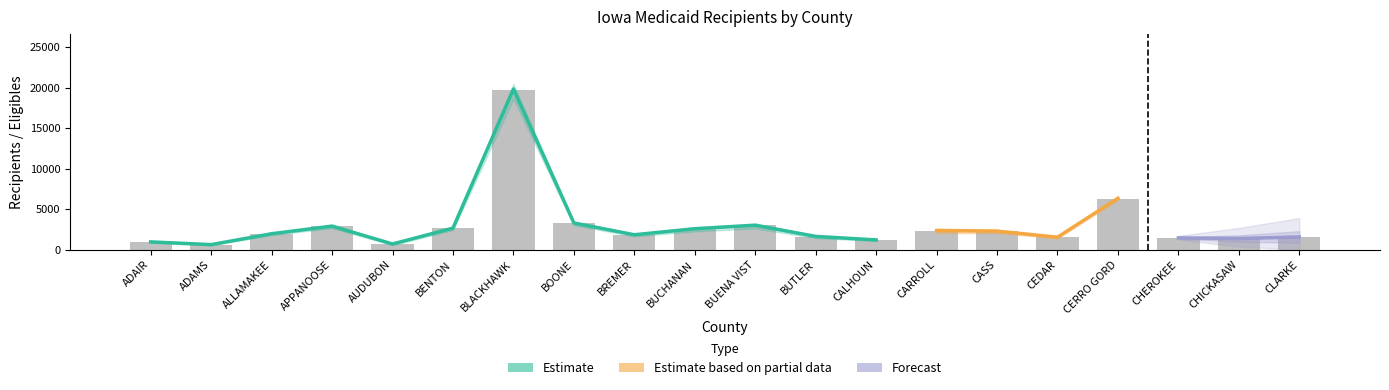

What is the label of the 5th bar from the right?

CEDAR